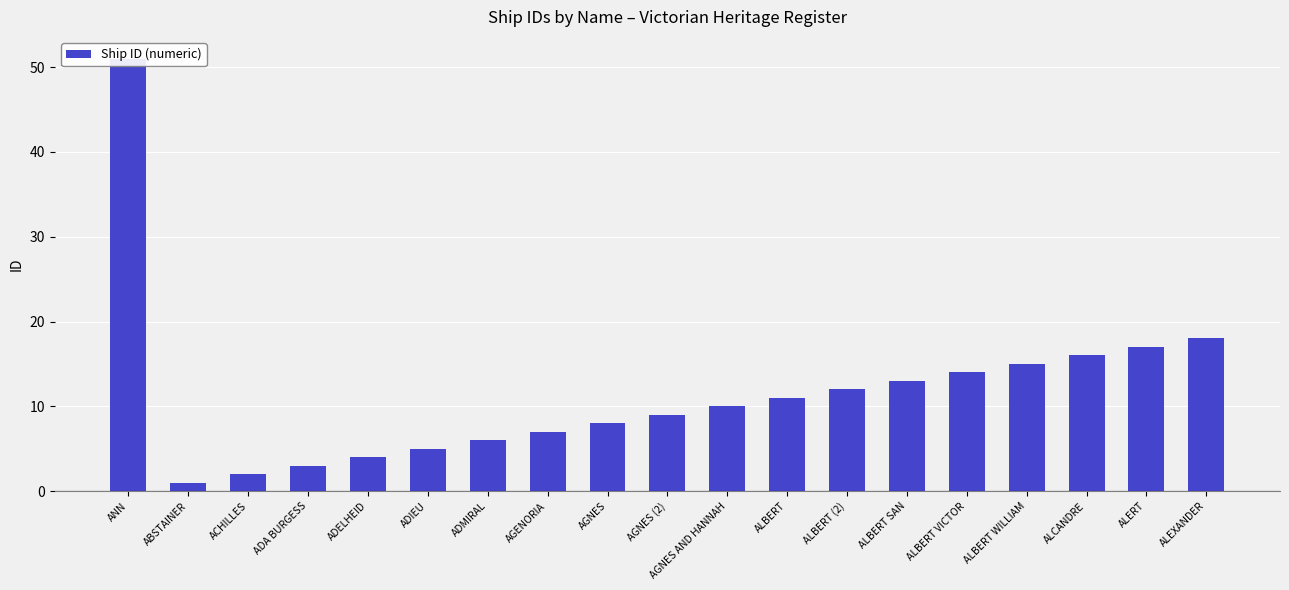

Are the bars grouped side by side (vs. stacked)?

No